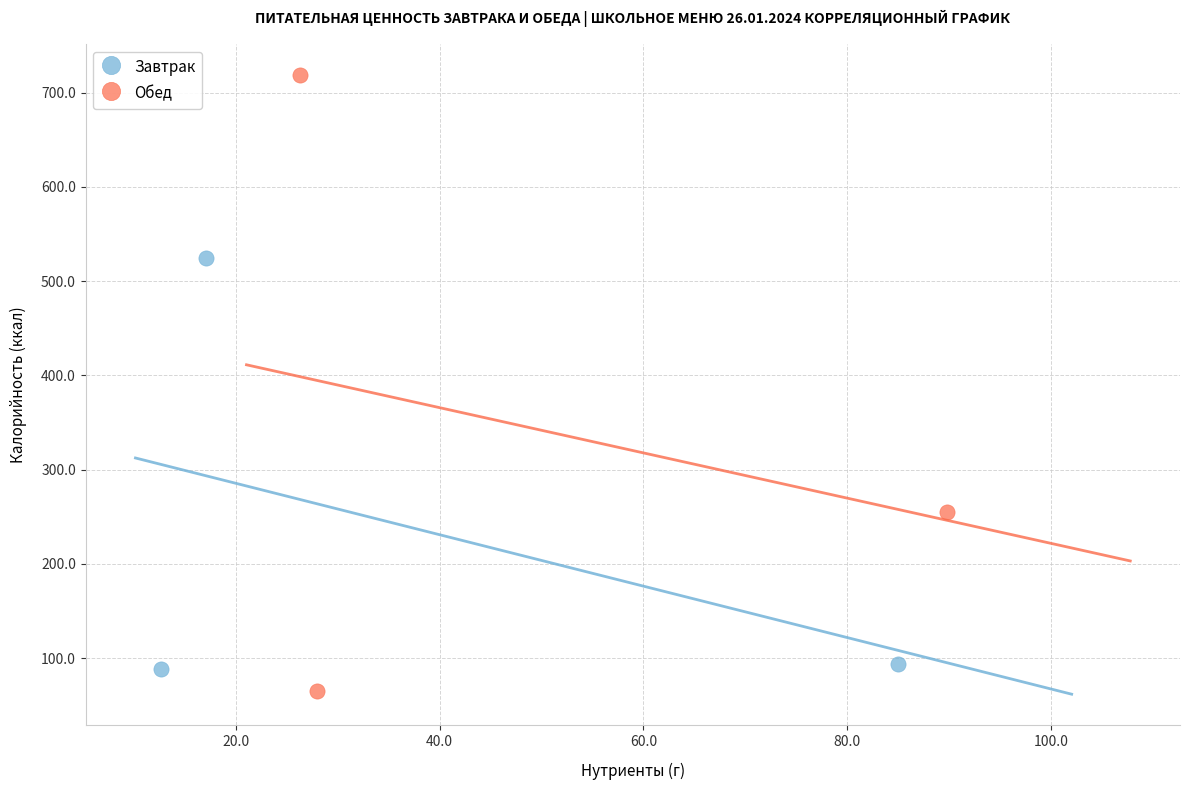

Which series reaches the minimum Y coordinate?

Обед